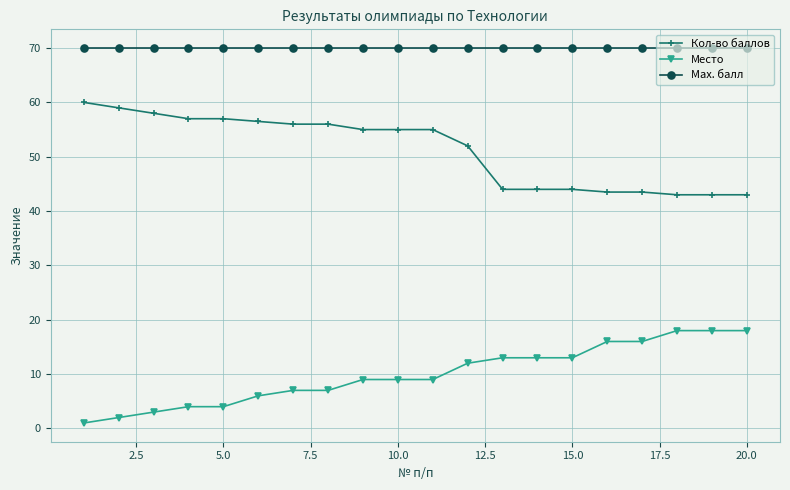

Which series has the largest total across all categories?

Max. балл